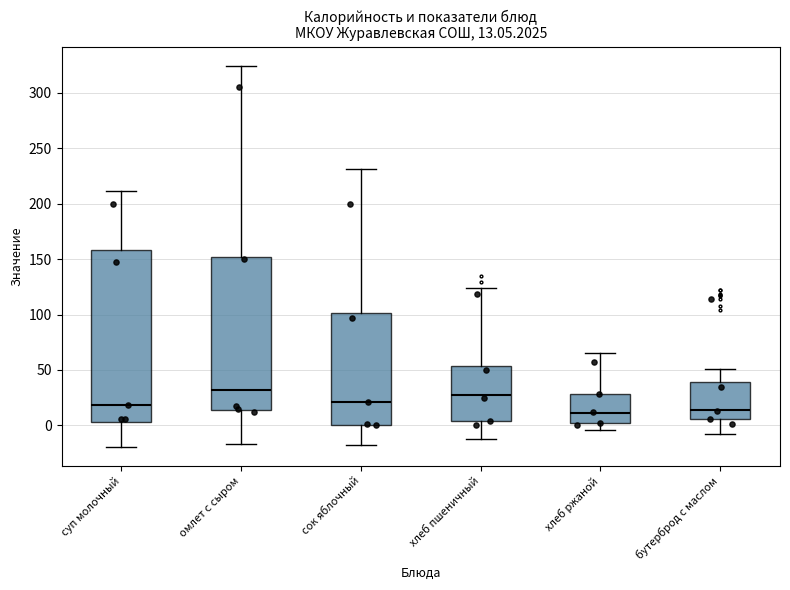

Which box's median line is the highest?

омлет с сыром